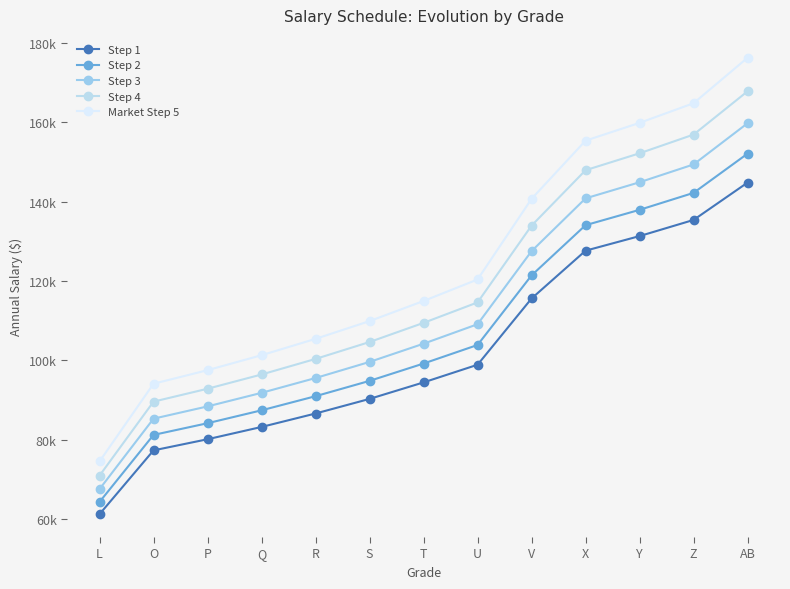

List the series in order of their overall mean, highest first.

Market Step 5, Step 4, Step 3, Step 2, Step 1